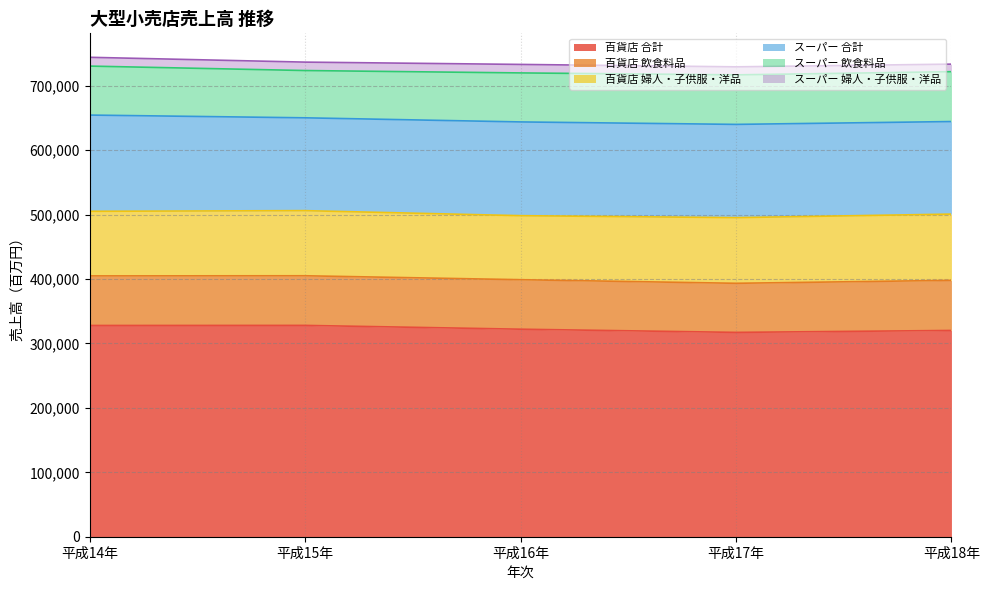

Which series has the largest total across all categories?

百貨店 合計